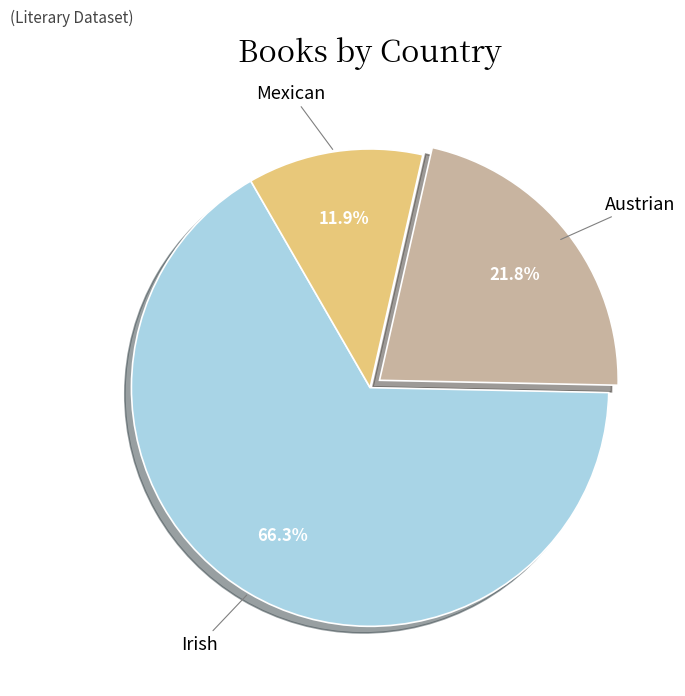

How many slices are in this pie chart?

3